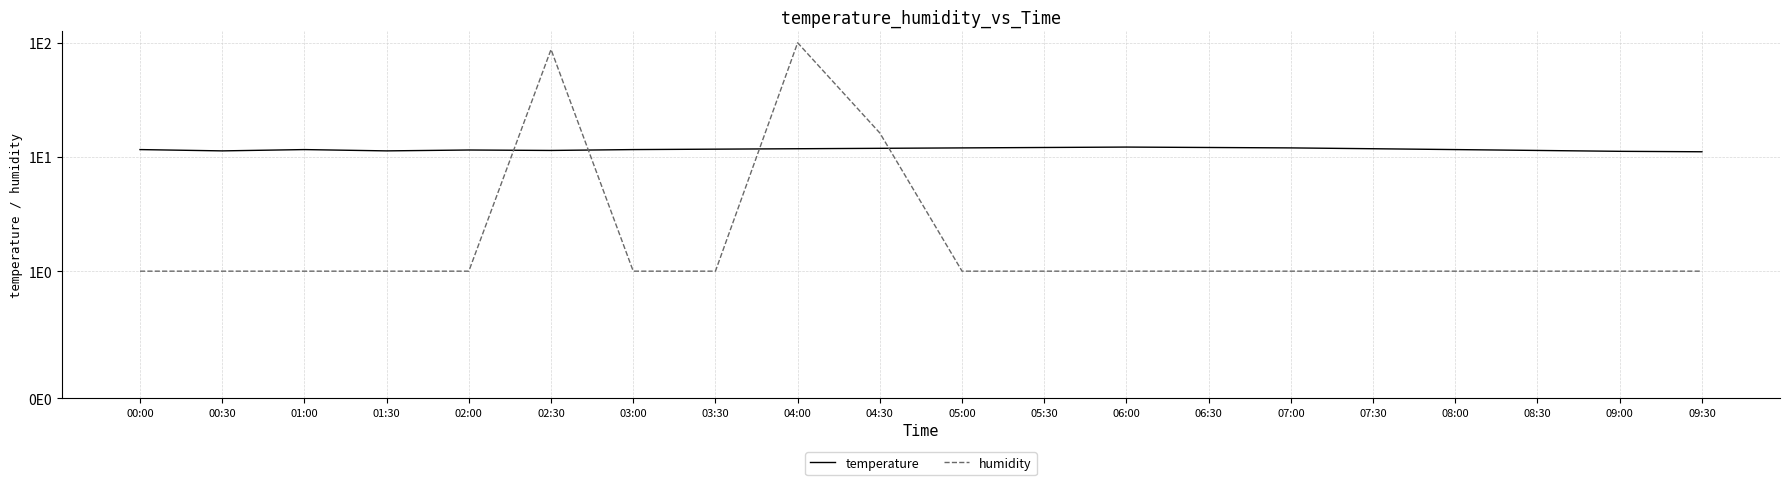

Reading left to right, transcribe all the data shown in this chart.

temperature: 00:00=11.6	00:30=11.3	01:00=11.6	01:30=11.3	02:00=11.5	02:30=11.4	03:00=11.6	03:30=11.7	04:00=11.8	04:30=11.9	05:00=12.0	05:30=12.1	06:00=12.2	06:30=12.1	07:00=12.0	07:30=11.8	08:00=11.6	08:30=11.4	09:00=11.2	09:30=11.1
humidity: 00:00=1.0	00:30=1.0	01:00=1.0	01:30=1.0	02:00=1.0	02:30=87.3	03:00=1.0	03:30=1.0	04:00=99.9	04:30=16.2	05:00=1.0	05:30=1.0	06:00=1.0	06:30=1.0	07:00=1.0	07:30=1.0	08:00=1.0	08:30=1.0	09:00=1.0	09:30=1.0